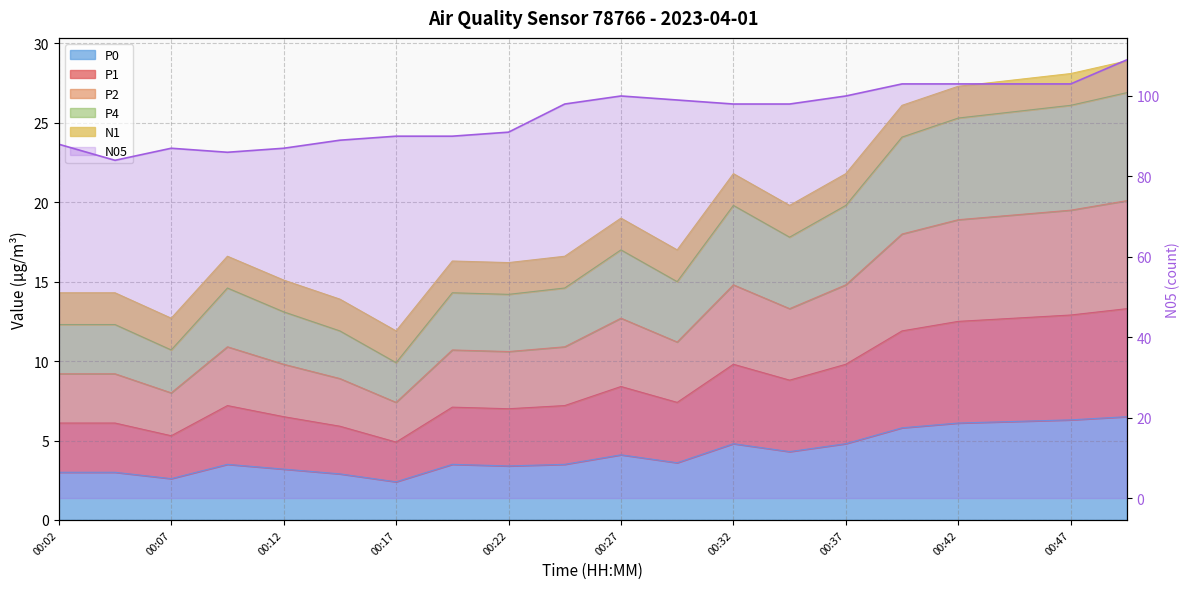

Does the chart display data point markers on the line(s)?

No